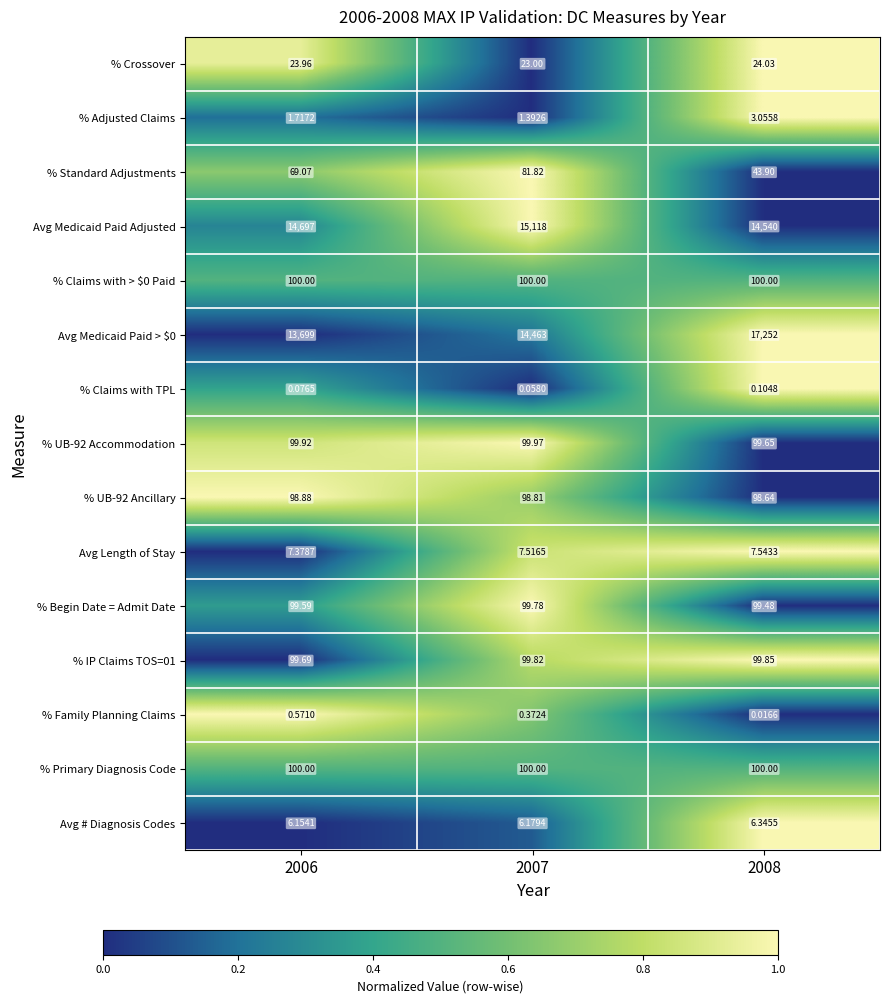

Is the value of Avg Length of Stay at 2007 greater than the value of % Primary Diagnosis Code at 2007?

No